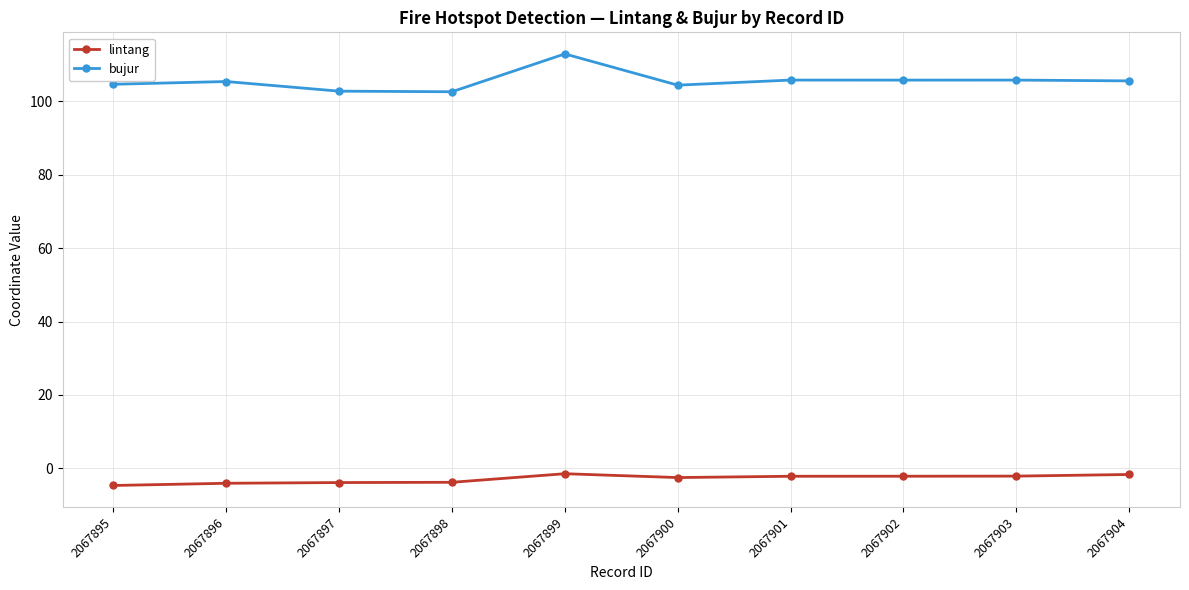

Rank the series by their average value, from lowest to highest.

lintang, bujur